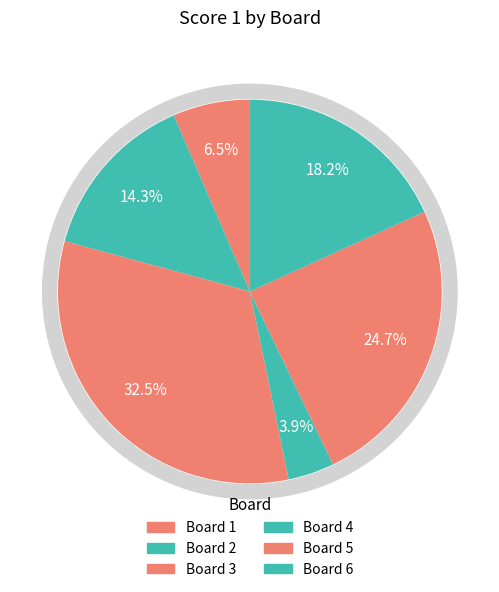

Which category has the smallest portion of the pie?

4